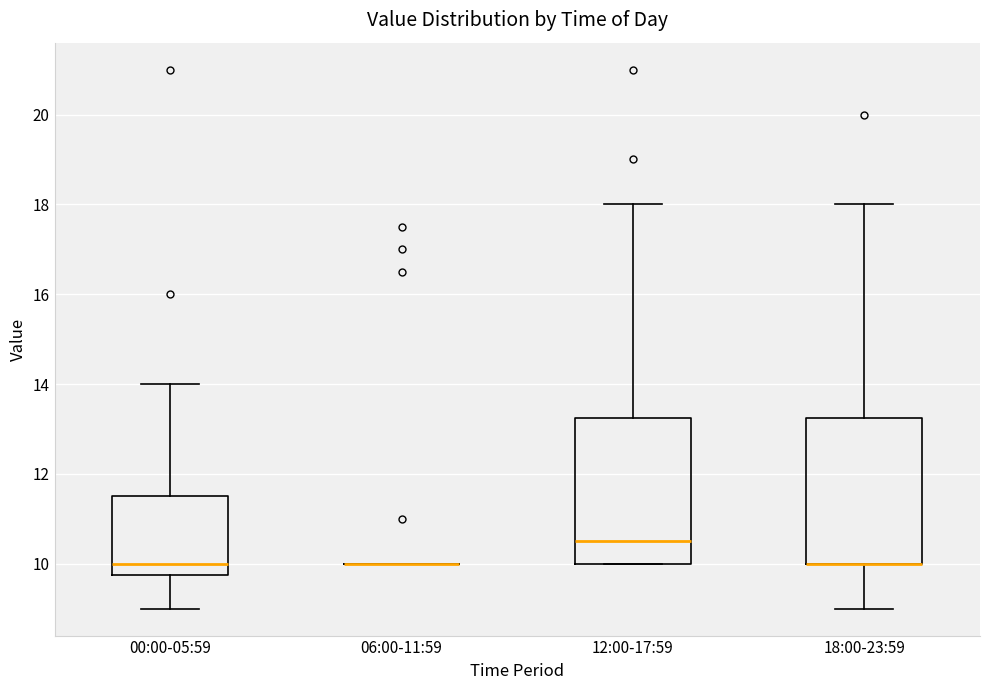

Reading left to right, transcribe this box plot: for each box, give where its median line is, the range the box spans, and where its two whiskers end, as read against the y-axis. The values are not printed on the chart, so give them approximately, as read against the axis.

00:00-05:59: median 10.0, box 9.8 to 11.6, whiskers 9.0 to 14.0
06:00-11:59: box collapsed to a line at 10.0, whiskers 10.0 to 10.0
12:00-17:59: median 10.6, box 10.0 to 13.2, whiskers 10.0 to 18.0
18:00-23:59: median 10.0 (drawn on the box's lower edge), box 10.0 to 13.2, whiskers 9.0 to 18.0